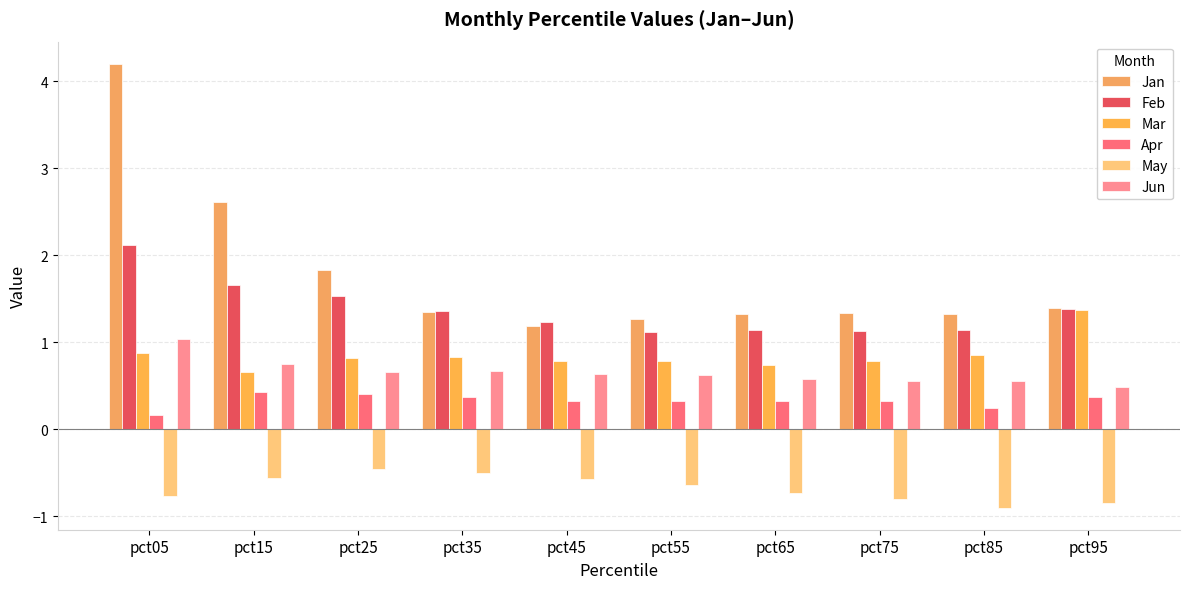

Rank the categories by Jun value from highest to lowest.

pct05, pct15, pct35, pct25, pct45, pct55, pct65, pct85, pct75, pct95